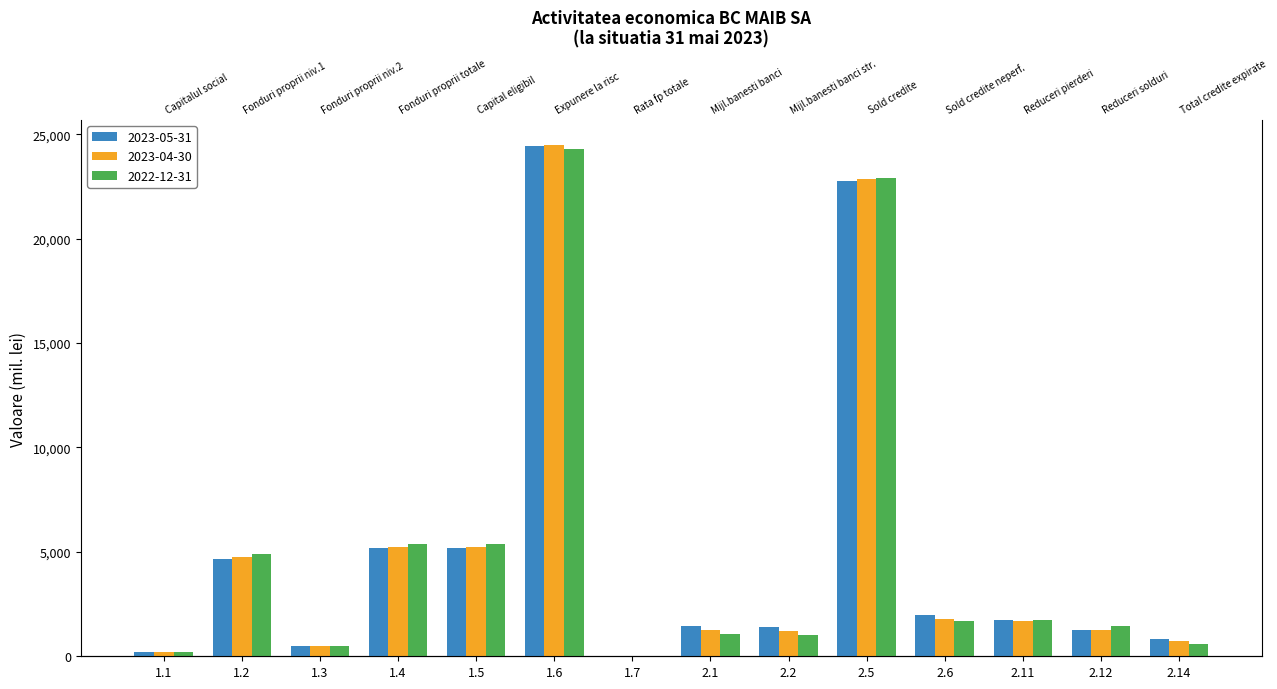

What is the difference between the second highest and minimum values in the 2022-12-31 series?

22893.8